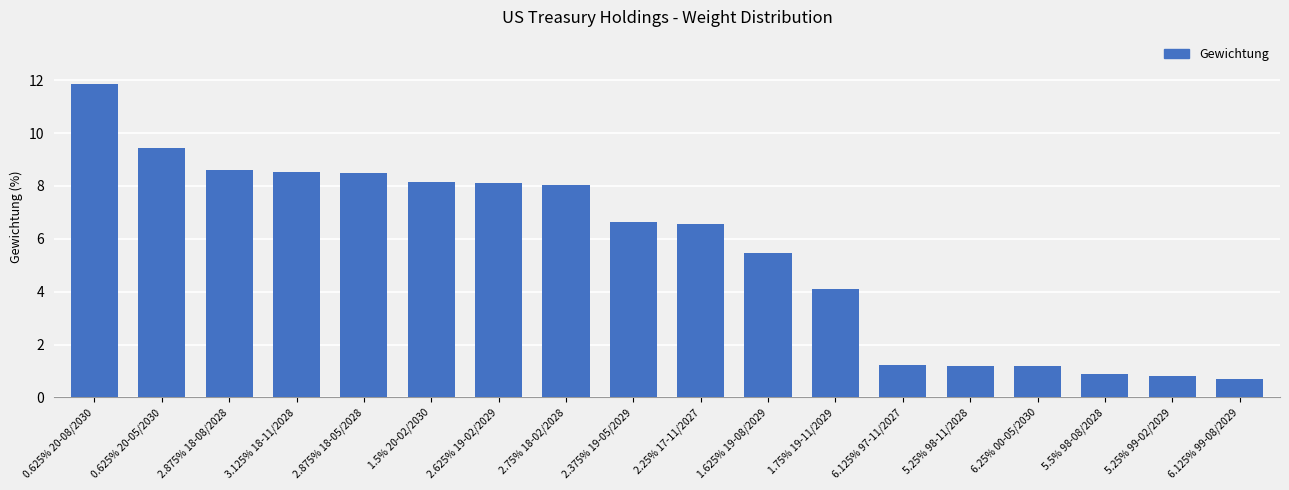

Reading right to left, what are all the values shown in this chart?

6.125% 99-08/2029=0.7	5.25% 99-02/2029=0.8	5.5% 98-08/2028=0.9	6.25% 00-05/2030=1.2	5.25% 98-11/2028=1.2	6.125% 97-11/2027=1.2	1.75% 19-11/2029=4.1	1.625% 19-08/2029=5.5	2.25% 17-11/2027=6.6	2.375% 19-05/2029=6.7	2.75% 18-02/2028=8.0	2.625% 19-02/2029=8.1	1.5% 20-02/2030=8.1	2.875% 18-05/2028=8.5	3.125% 18-11/2028=8.5	2.875% 18-08/2028=8.6	0.625% 20-05/2030=9.4	0.625% 20-08/2030=11.9